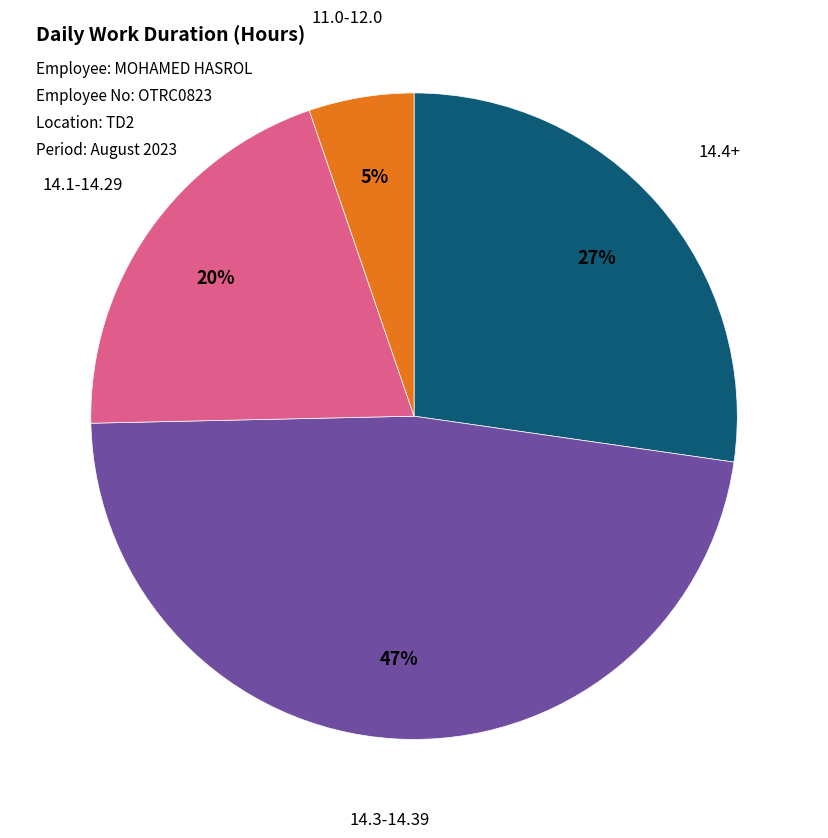

Which has a higher value, 14.3-14.39 or 14.1-14.29?

14.3-14.39